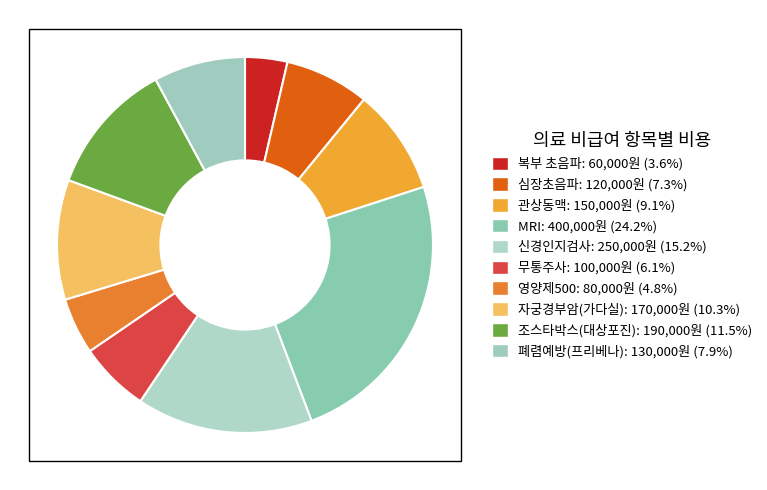

The 관상동맥 slice represents 19% of the pie. True or false?

False